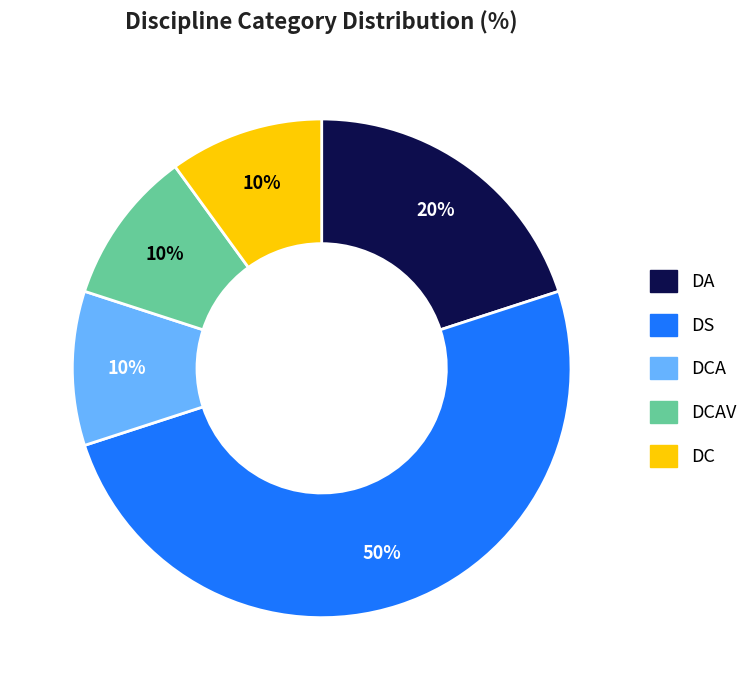

To the nearest percent, what is the average slice percentage?

20%